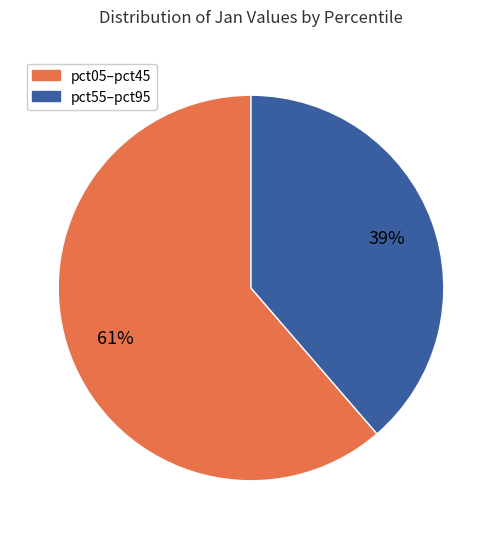

Does any single category account for the majority?

Yes